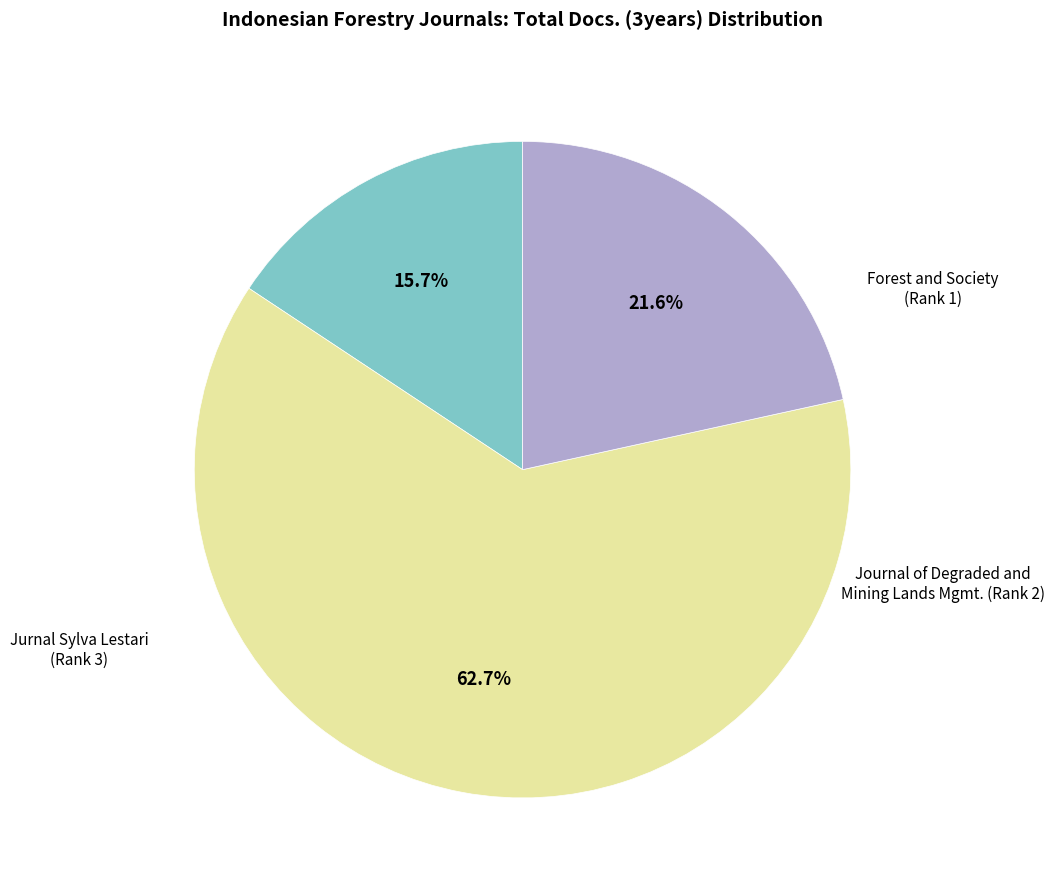

How many segments does this pie chart have?

3